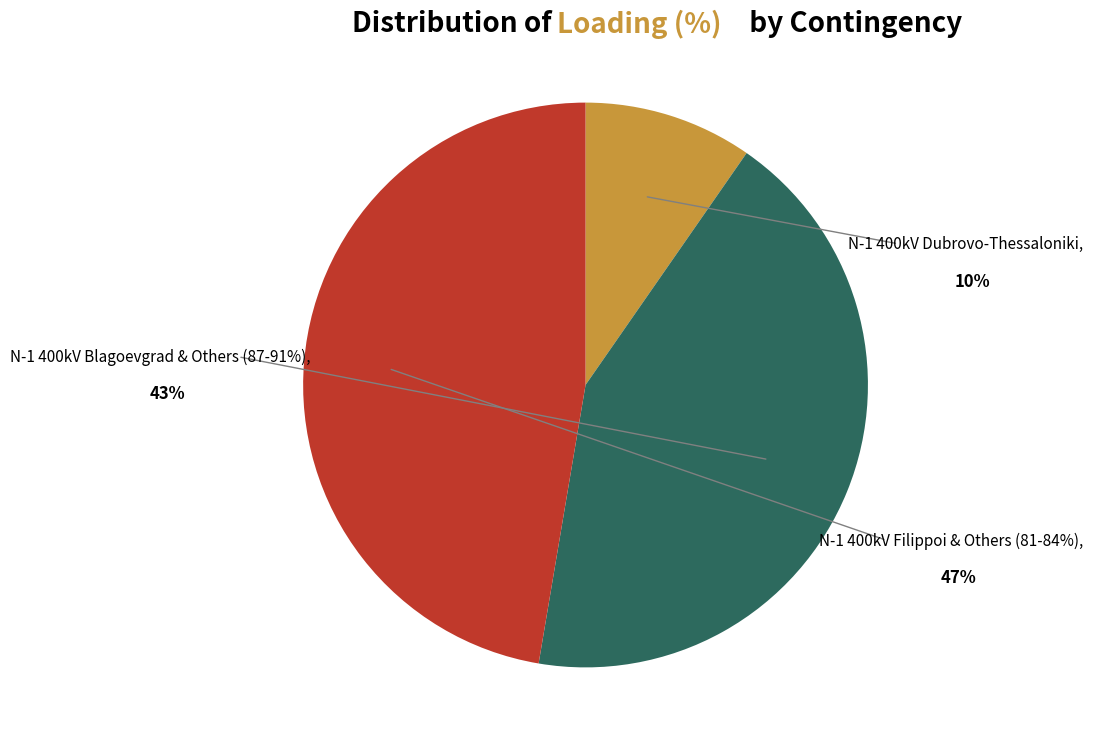

Combined, do N-1 400kV Blagoevgrad & Others (87-91%) and N-1 400kV Dubrovo-Thessaloniki account for over 50%?

Yes